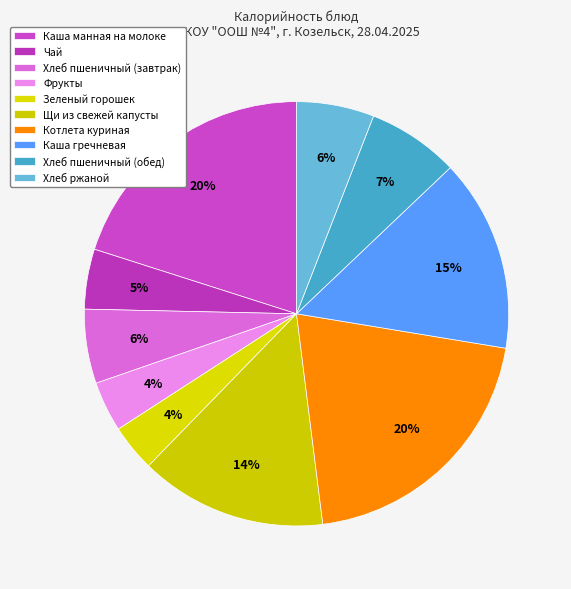

Count the number of slices in the pie.

10